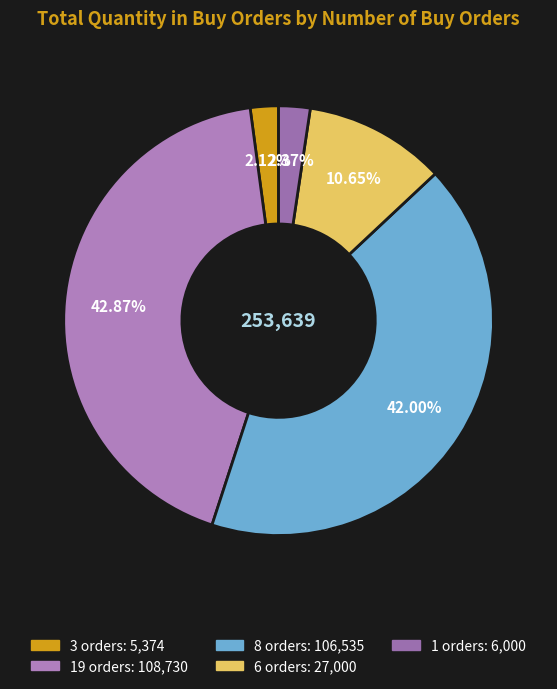

Count the number of slices in the pie.

5